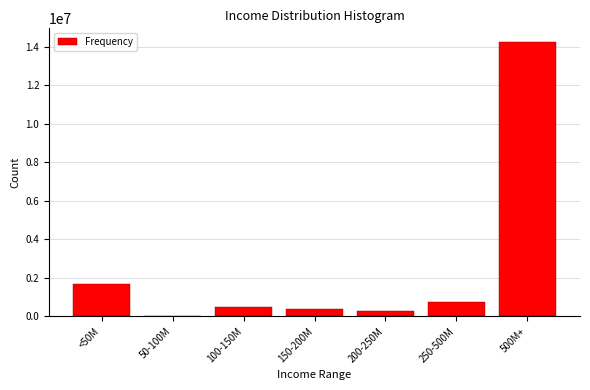

Reading left to right, list all the values displayed in this chart.

<50M=1671208	50-100M=414	100-150M=486511	150-200M=357901	200-250M=284073	250-500M=725733	500M+=14242705